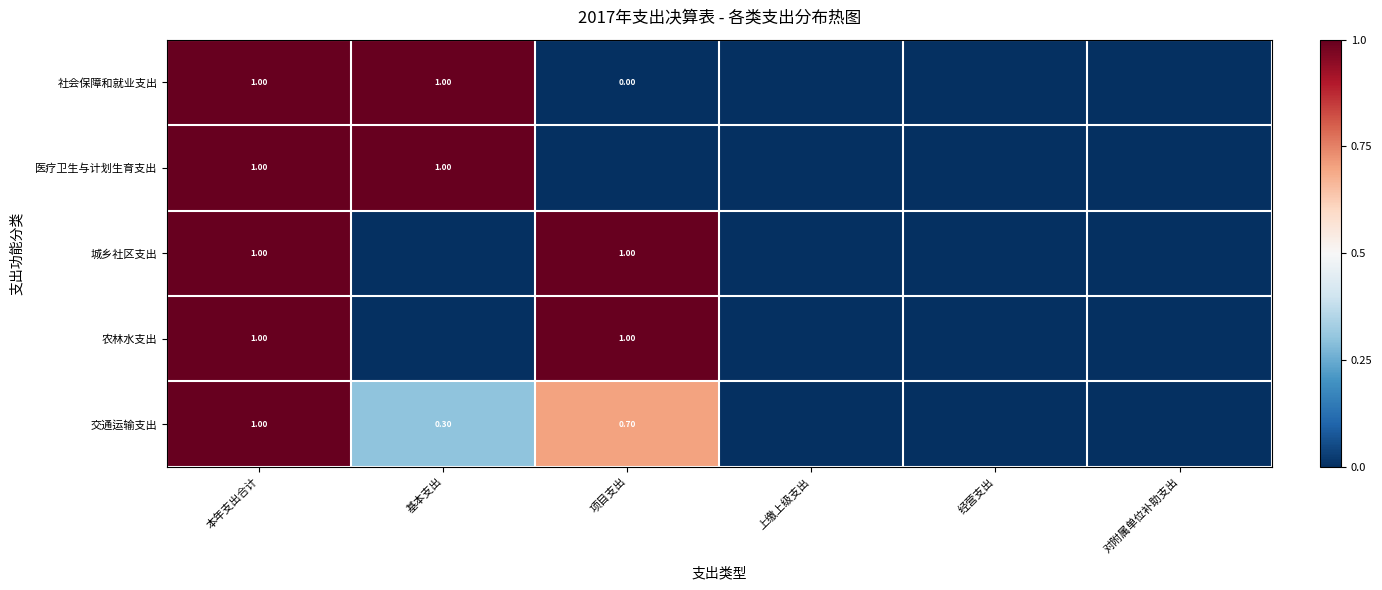

What is the total value across all series at 本年支出合计?

5.0